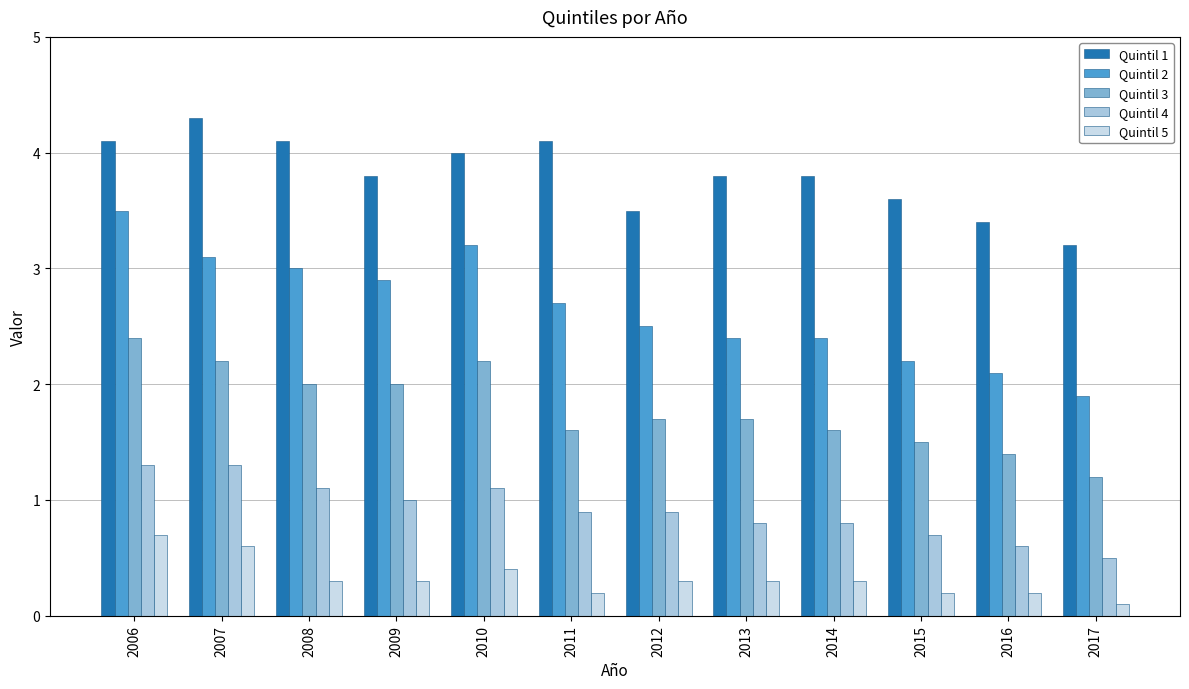

What is the value of the Quintil 1 bar at the 3rd from the left?

4.1